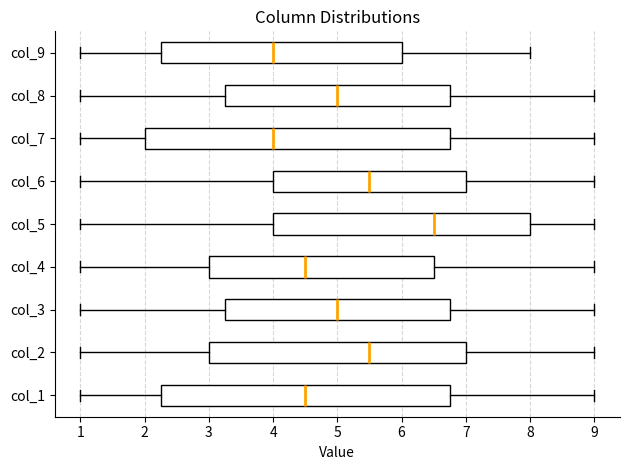

Where is the left edge of the box for col_8 on the x-axis? The values are not printed on the chart, so give them approximately, as read against the axis.

3.3